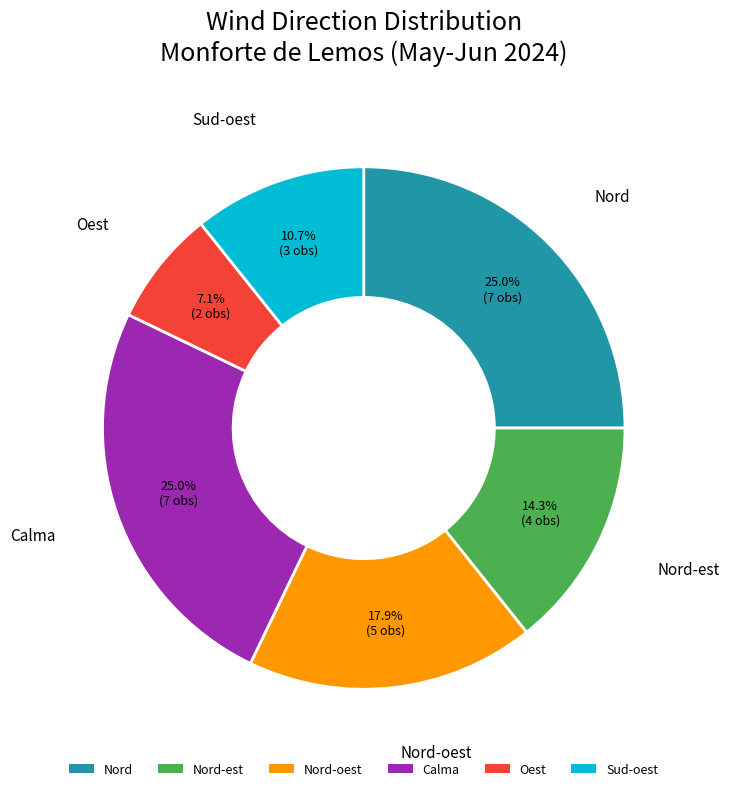

Is the sum of Nord-oest and Nord-est greater than half?

No